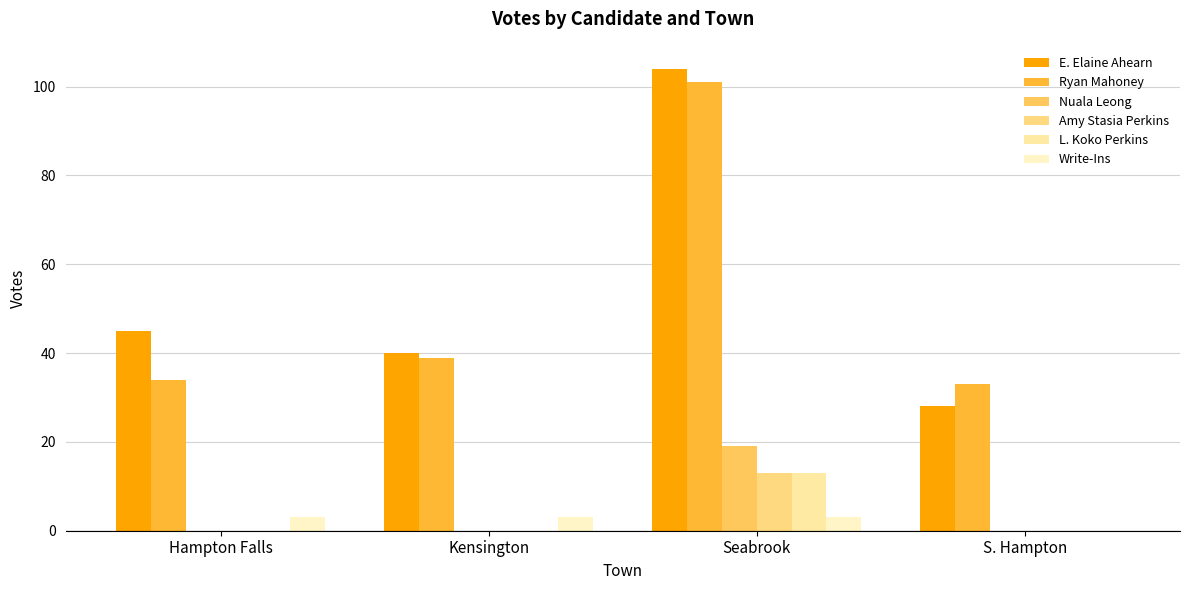

How many categories are shown in the chart?

4